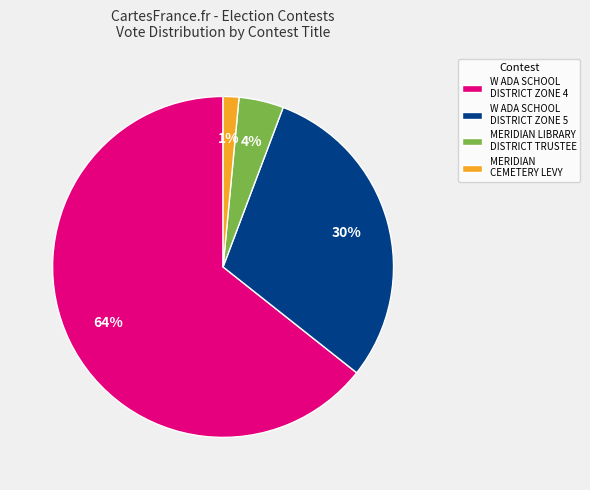

To the nearest percent, what portion does MERIDIAN LIBRARY DISTRICT TRUSTEE represent?

4%